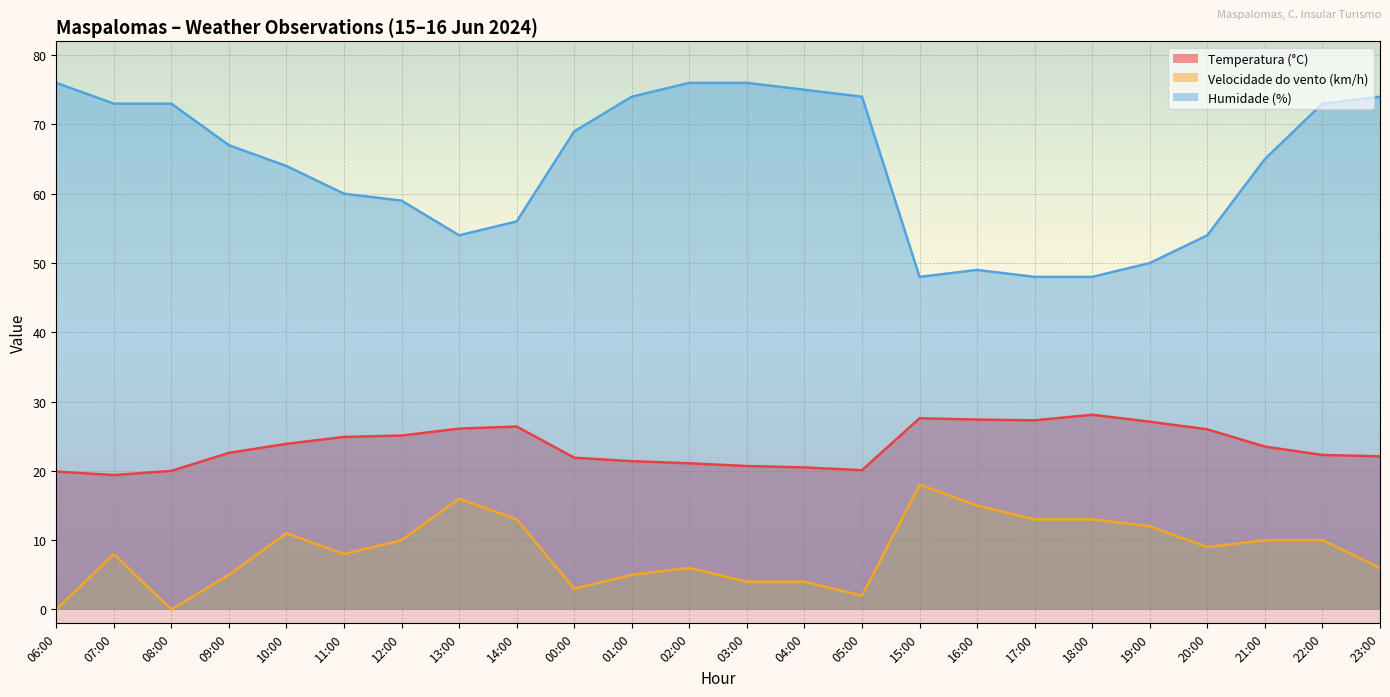

True or false: Temperatura (°C) and Velocidade do vento (km/h) cross at least once.

False